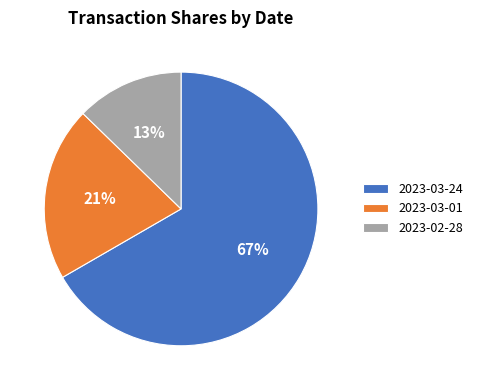

Do 2023-02-28 and 2023-03-01 together represent more than half of the pie?

No